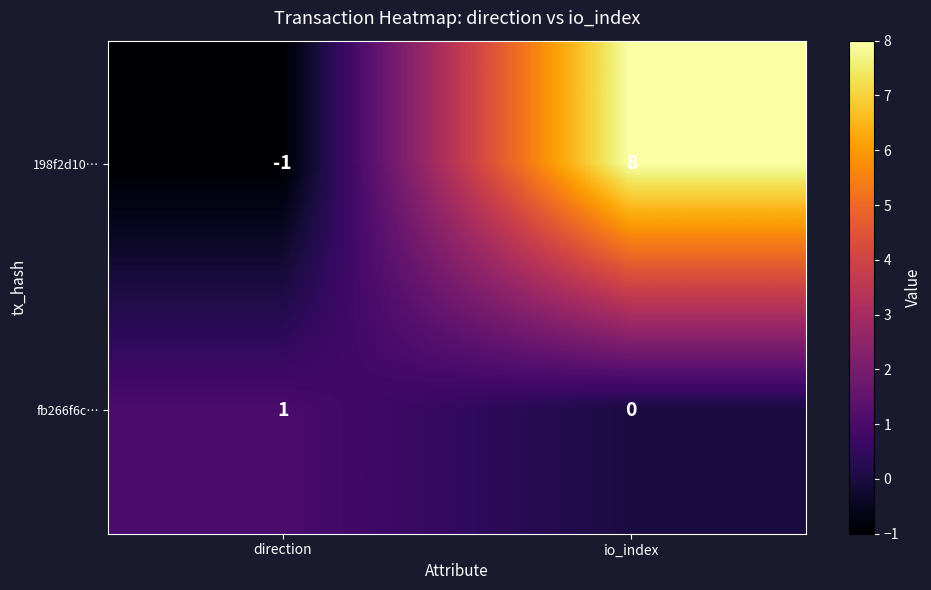

The value of fb266f6c… at io_index is 0. True or false?

True